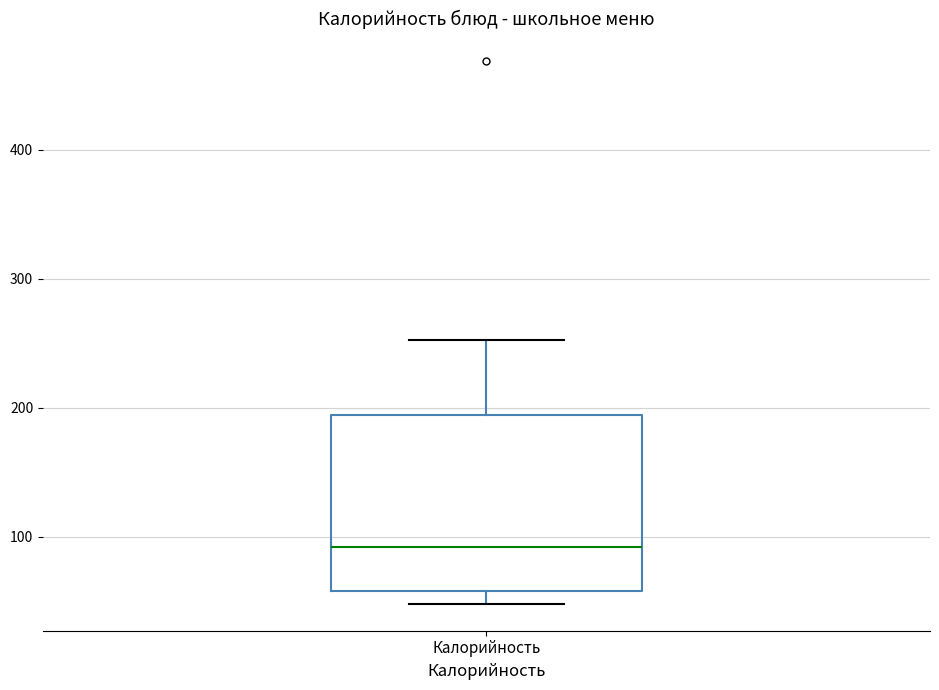

Read this box plot against the y-axis: the position of the median line, the range covered by the box, and the ends of both whiskers. The values are not printed on the chart, so give them approximately, as read against the axis.

median 90, box 60 to 190, whiskers 50 to 250